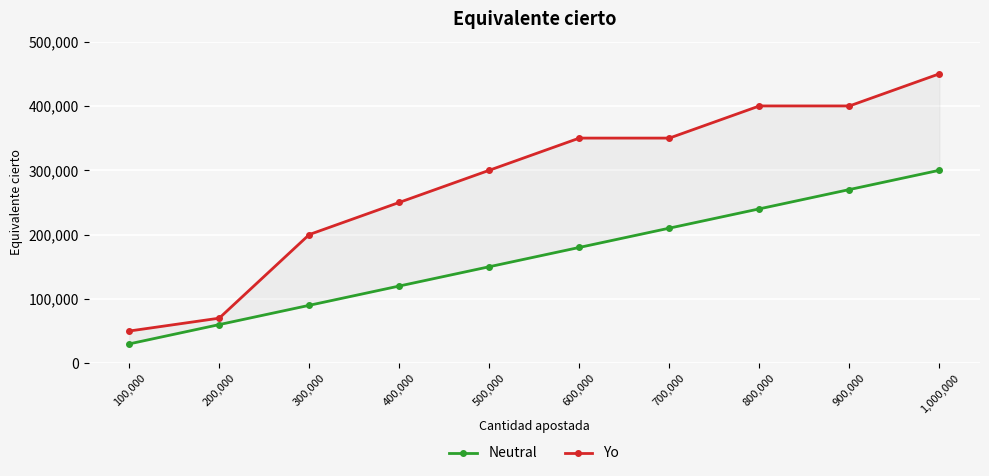

What is the difference between the maximum and minimum values in the Neutral series?

270000